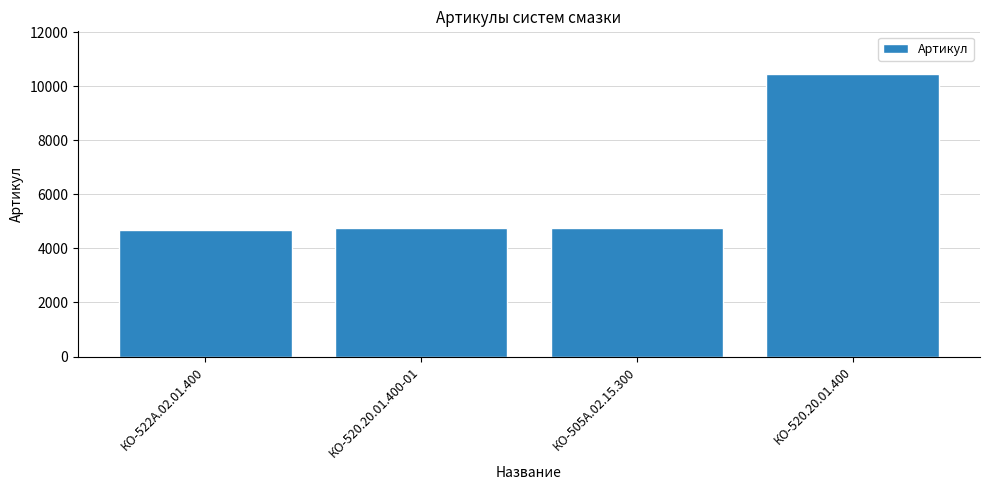

How many bars are there in total?

4